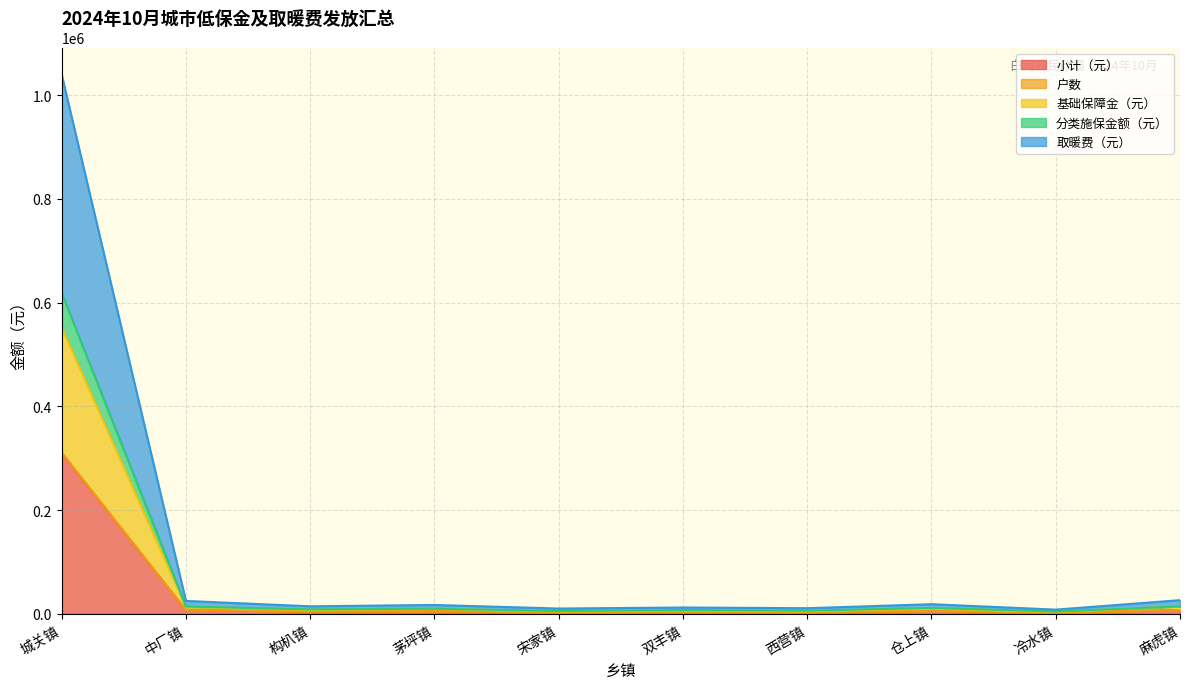

At which category is the sum across all series the highest?

城关镇